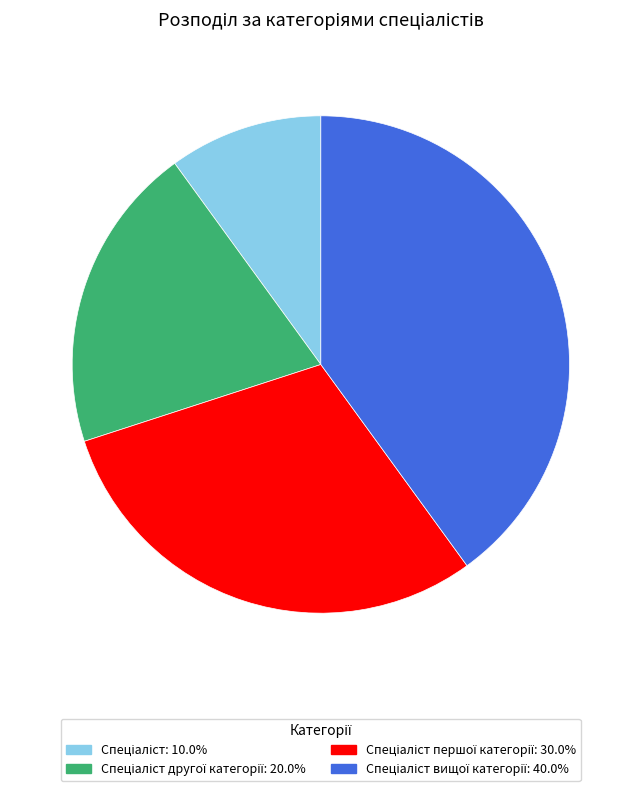

Does any single category account for the majority?

No